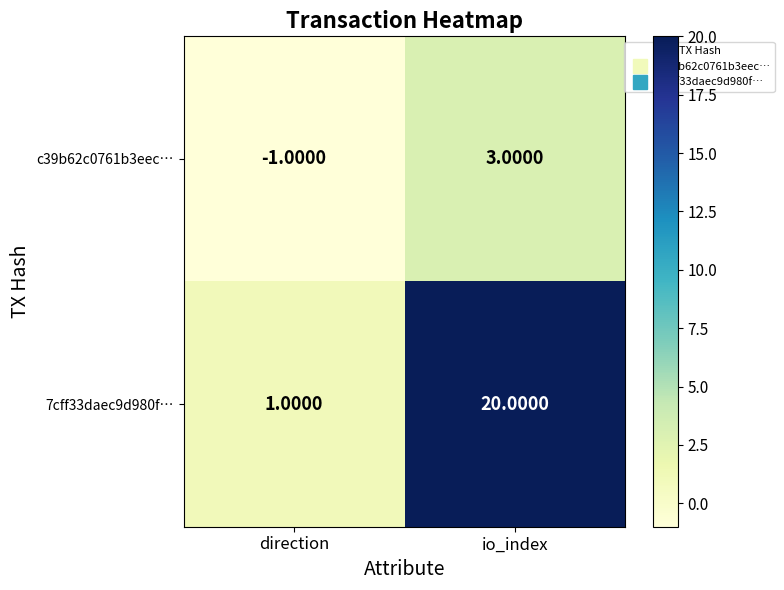

List the labels in order of c39b62c0761b3eec… value, smallest first.

direction, io_index